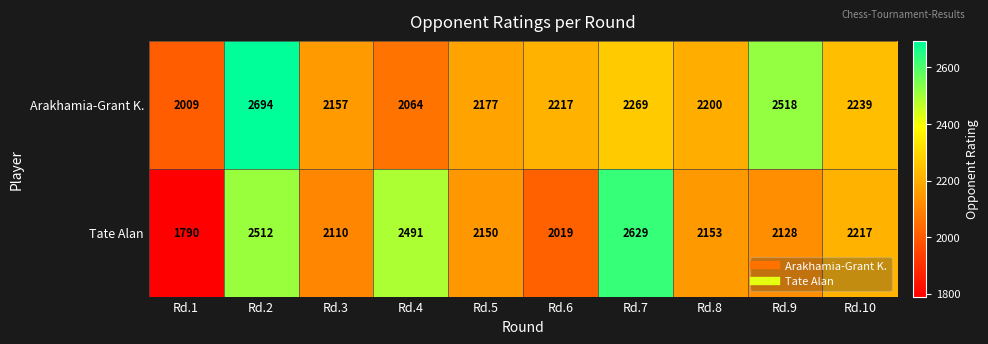

What is the average value of the Tate Alan series?

2220